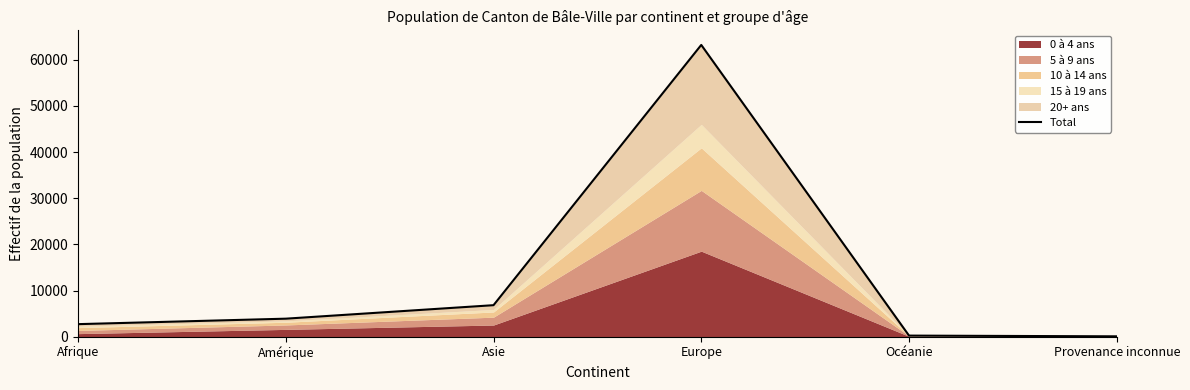

Which category has the highest value across all series?

Europe